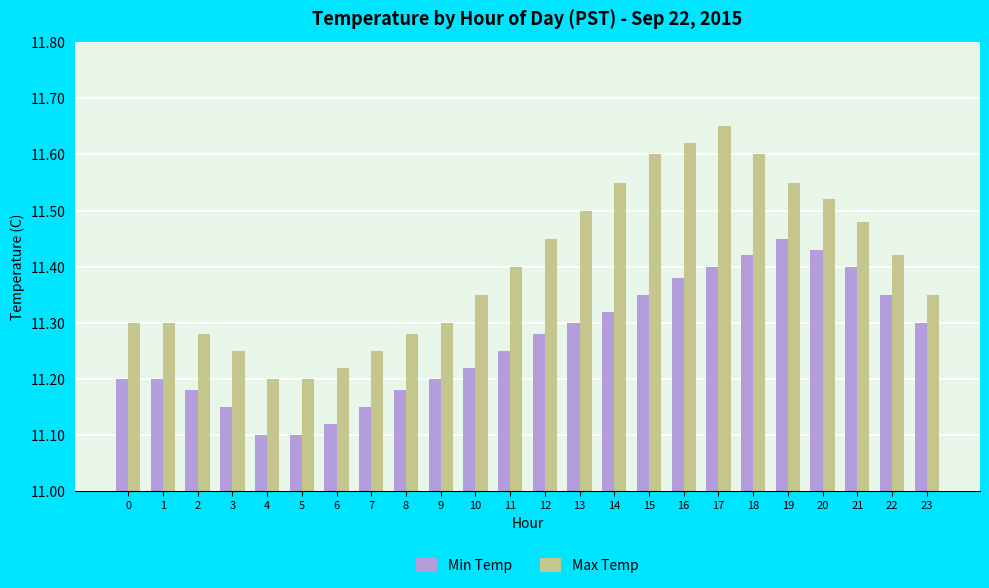

Does the chart contain any negative values?

No